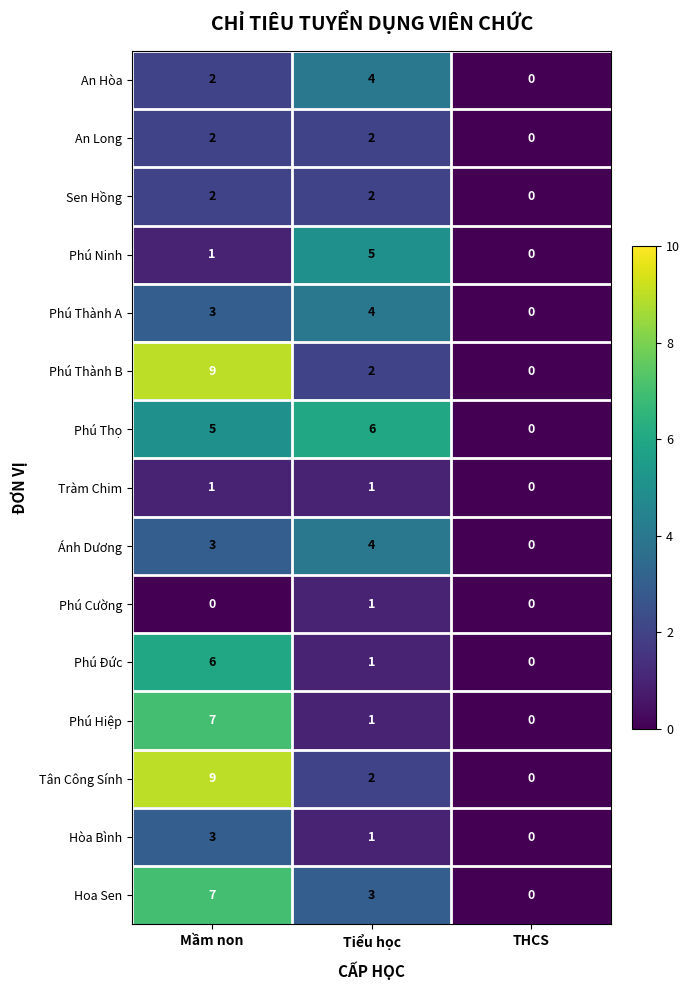

Read the Hòa Bình value at Mầm non.

3